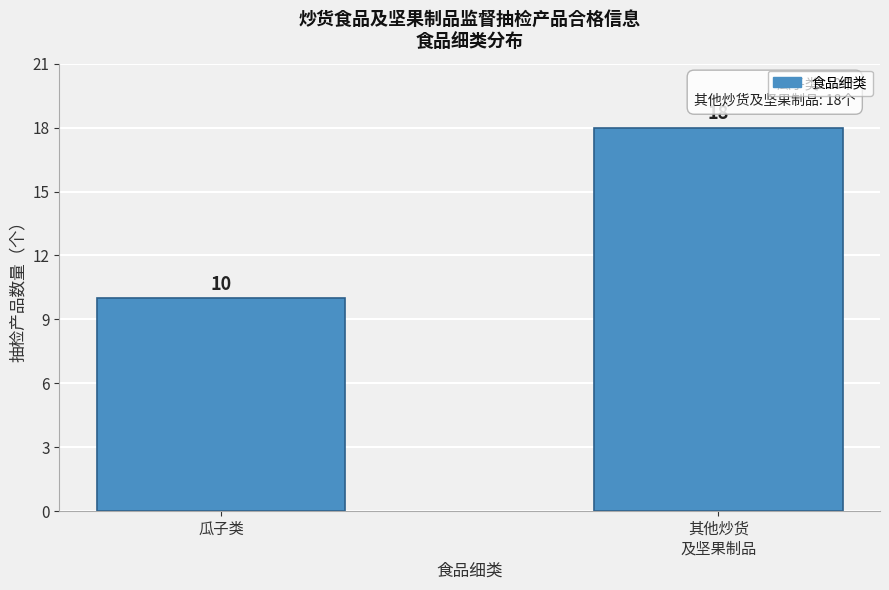

Reading left to right, list all the values displayed in this chart.

10	18